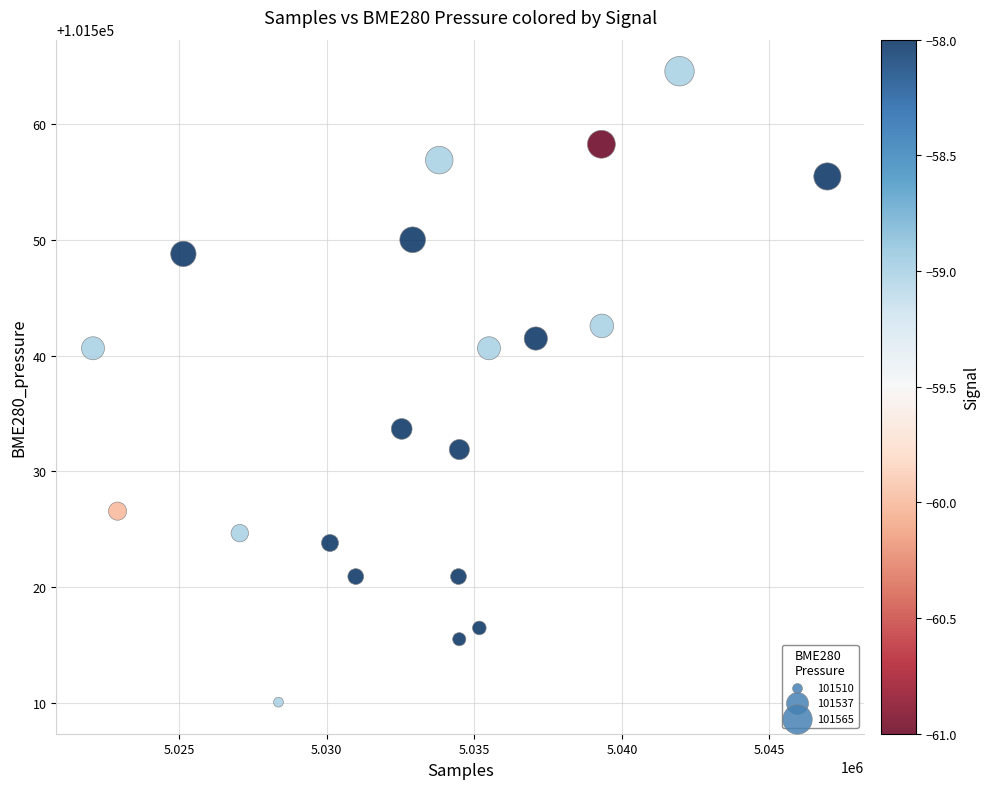

What is the range of Y values (max minus min)?

54.5